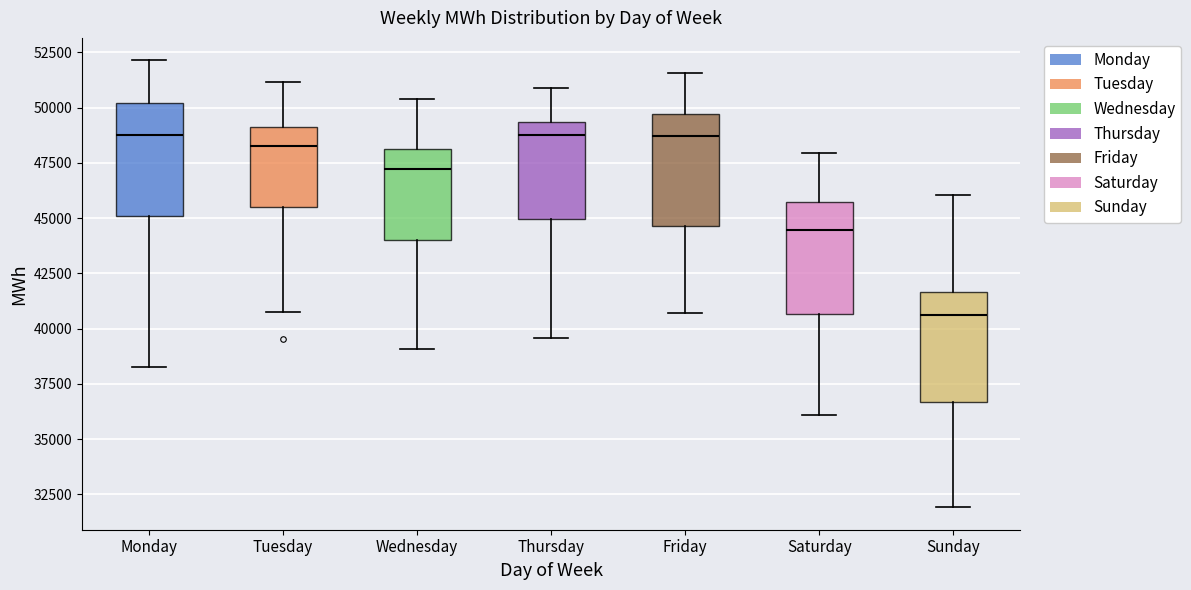

Where is the upper edge of the box for Friday on the y-axis? The values are not printed on the chart, so give them approximately, as read against the axis.

49500